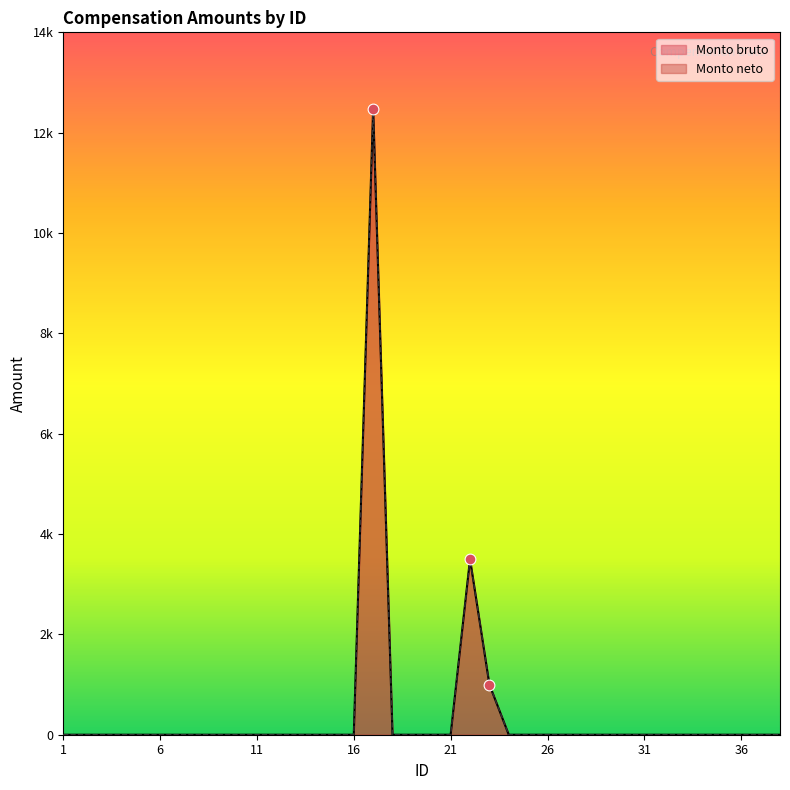

At how many categories does at least one series exceed 1034?

2